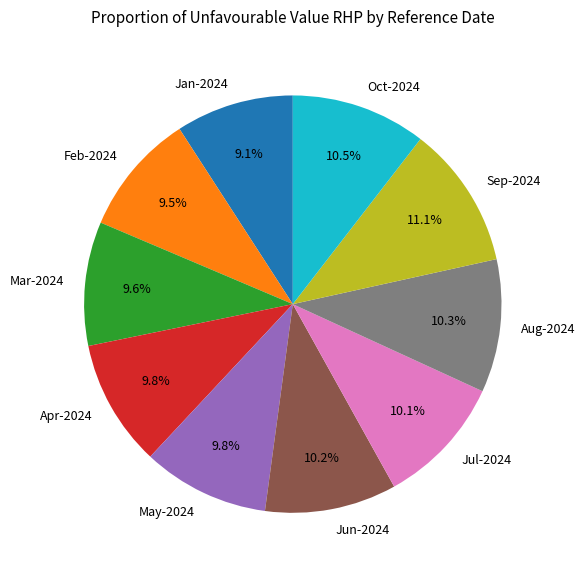

Which category has the biggest portion of the pie?

Sep-2024